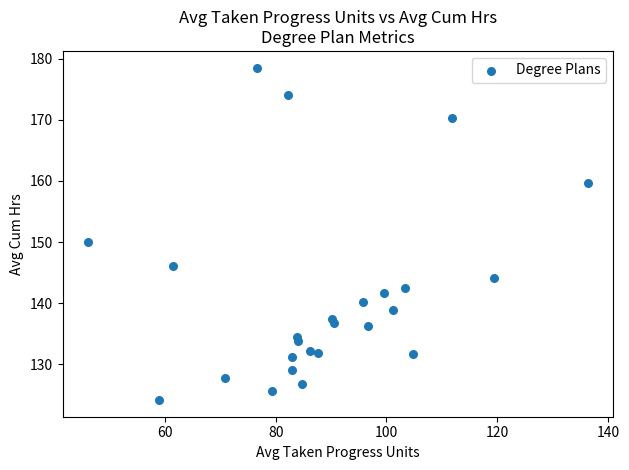

What Y value in the scatter plot is closest to 151?

150.0